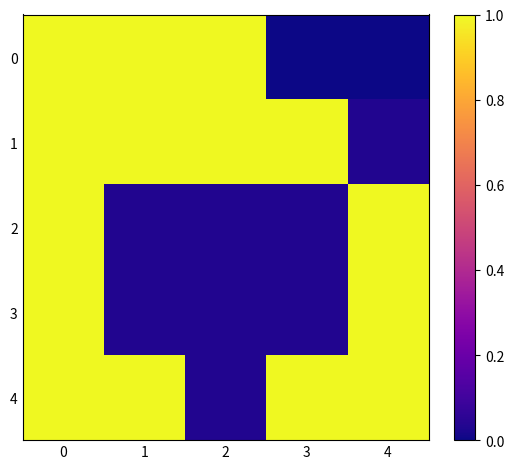

Which label corresponds to the smallest value in the chart?

3